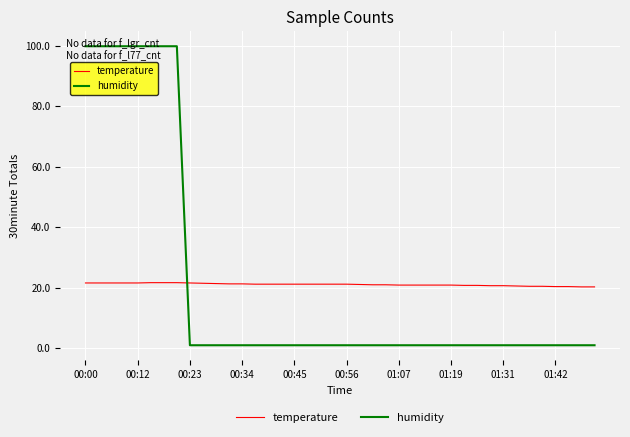

Count the number of data series in this chart.

2